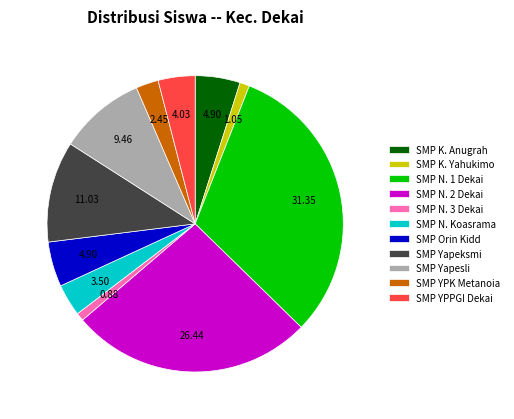

Between SMP Yapeksmi and SMP N. 1 Dekai, which is larger?

SMP N. 1 Dekai